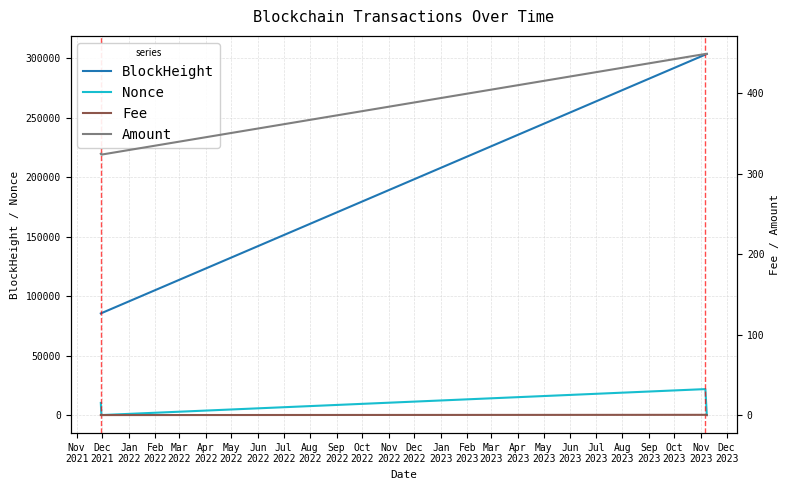

What is the highest value of the Amount series?

449.2